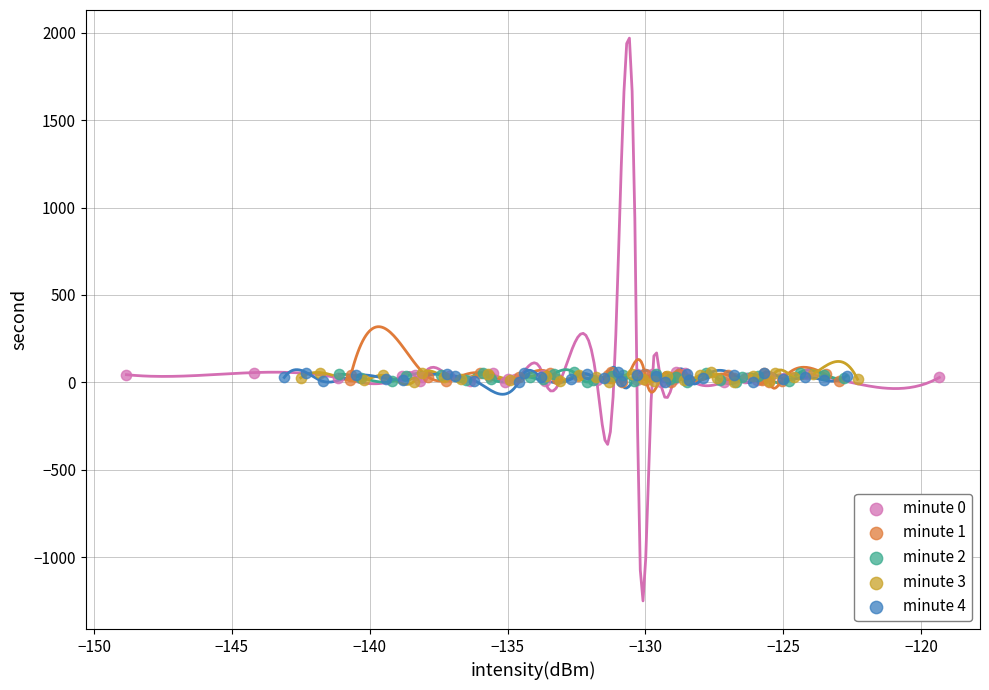

What are all the series names shown in the legend?

minute 0, minute 1, minute 2, minute 3, minute 4